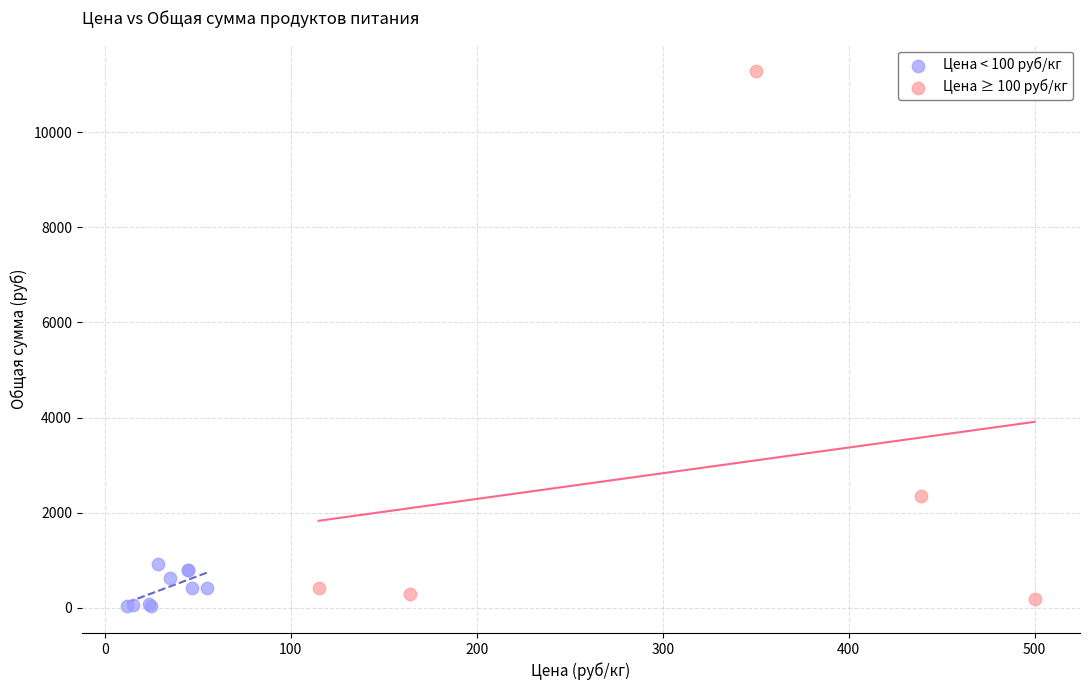

What are all the series names shown in the legend?

Цена < 100 руб/кг, Цена ≥ 100 руб/кг